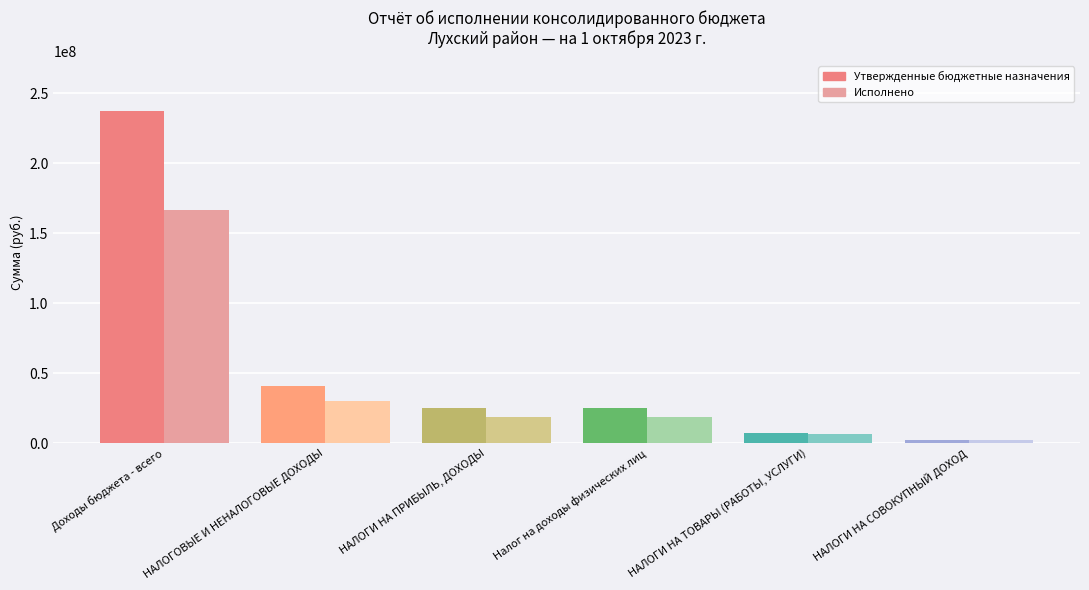

Reading right to left, transcribe all the data shown in this chart.

Утвержденные бюджетные назначения: НАЛОГИ НА СОВОКУПНЫЙ ДОХОД=1835780.0	НАЛОГИ НА ТОВАРЫ (РАБОТЫ, УСЛУГИ)=7269163.0	Налог на доходы физических лиц=25158940.0	НАЛОГИ НА ПРИБЫЛЬ, ДОХОДЫ=25158940.0	НАЛОГОВЫЕ И НЕНАЛОГОВЫЕ ДОХОДЫ=40444729.0	Доходы бюджета - всего=237649661.1
Исполнено: НАЛОГИ НА СОВОКУПНЫЙ ДОХОД=1852426.7	НАЛОГИ НА ТОВАРЫ (РАБОТЫ, УСЛУГИ)=6328315.9	Налог на доходы физических лиц=18398422.6	НАЛОГИ НА ПРИБЫЛЬ, ДОХОДЫ=18398422.6	НАЛОГОВЫЕ И НЕНАЛОГОВЫЕ ДОХОДЫ=29834199.7	Доходы бюджета - всего=166641498.3